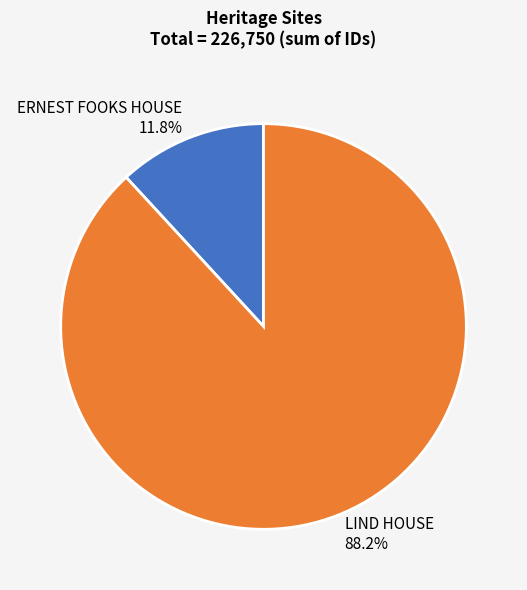

To the nearest percent, what is the combined percentage of LIND HOUSE and ERNEST FOOKS HOUSE?

100%